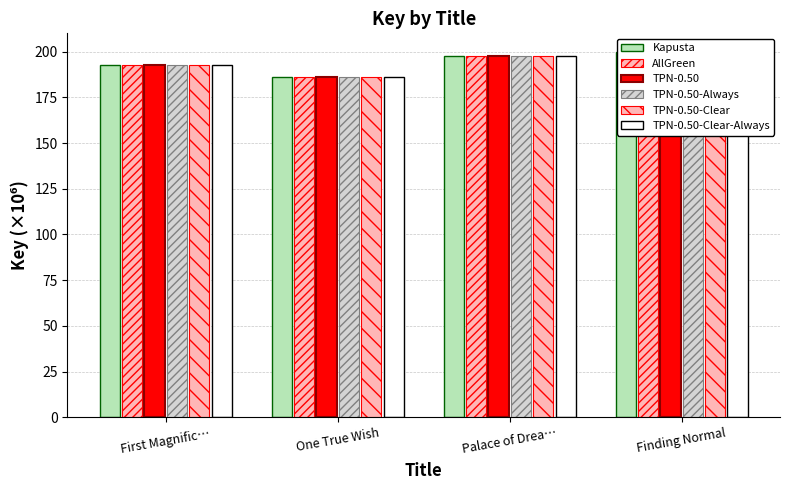

Reading left to right, what are all the values shown in this chart?

Kapusta: 192.9	186.1	197.7	200.0
AllGreen: 192.9	186.1	197.7	200.0
TPN-0.50: 192.9	186.1	197.7	200.0
TPN-0.50-Always: 192.9	186.1	197.7	200.0
TPN-0.50-Clear: 192.9	186.1	197.7	200.0
TPN-0.50-Clear-Always: 192.9	186.1	197.7	200.0